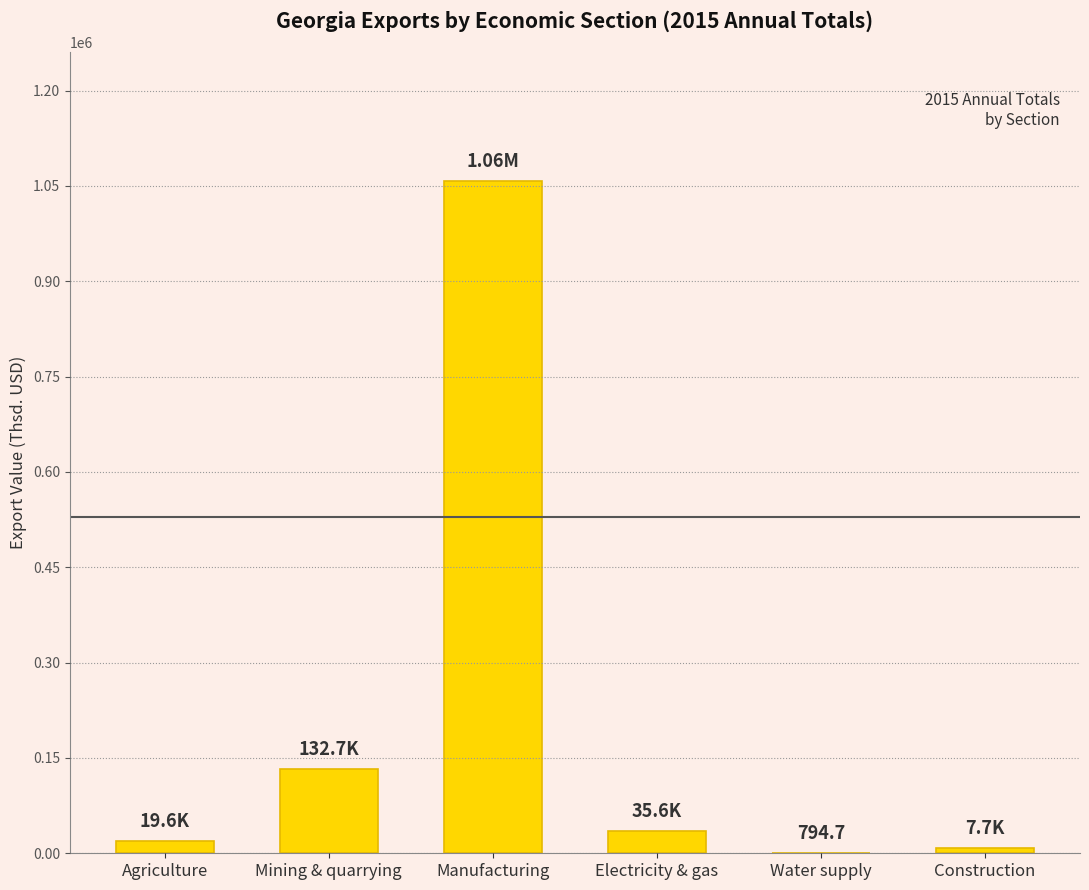

What is the sum of all values?

1253652.9